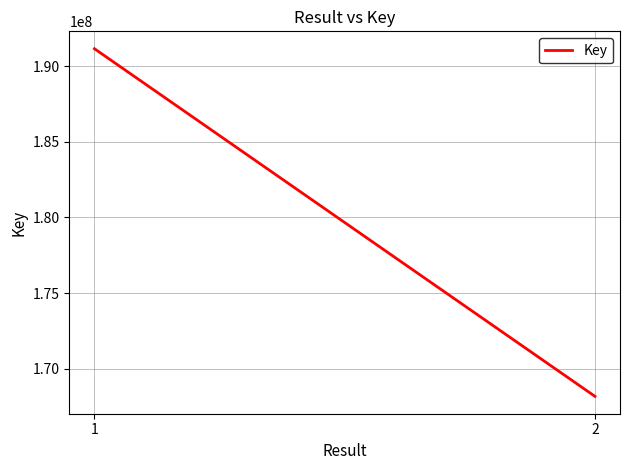

List the labels in order of value, smallest first.

2, 1